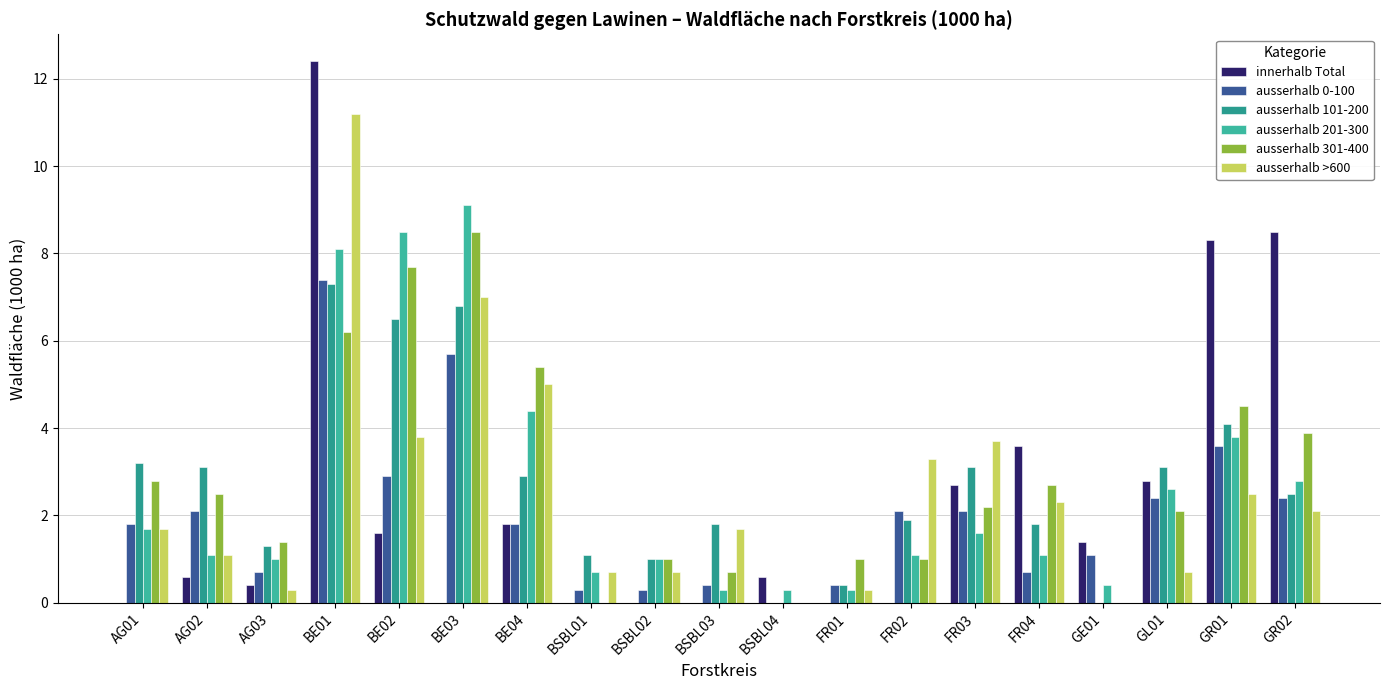

How many data points does each series have?

19